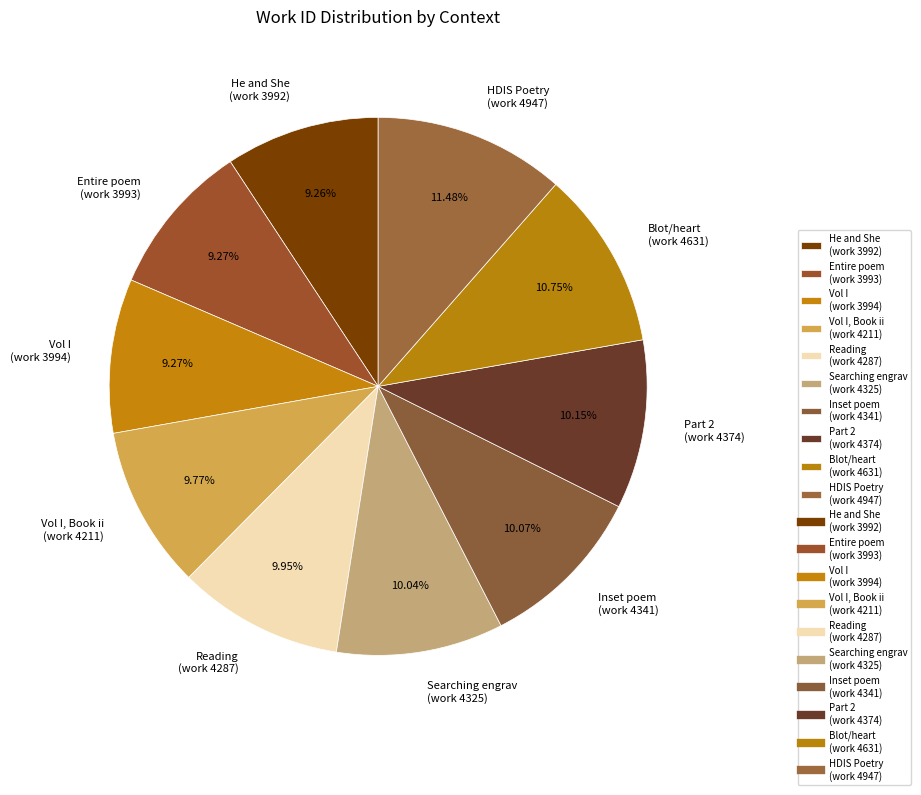

What is the largest slice in the pie chart?

HDIS Poetry (work 4947)